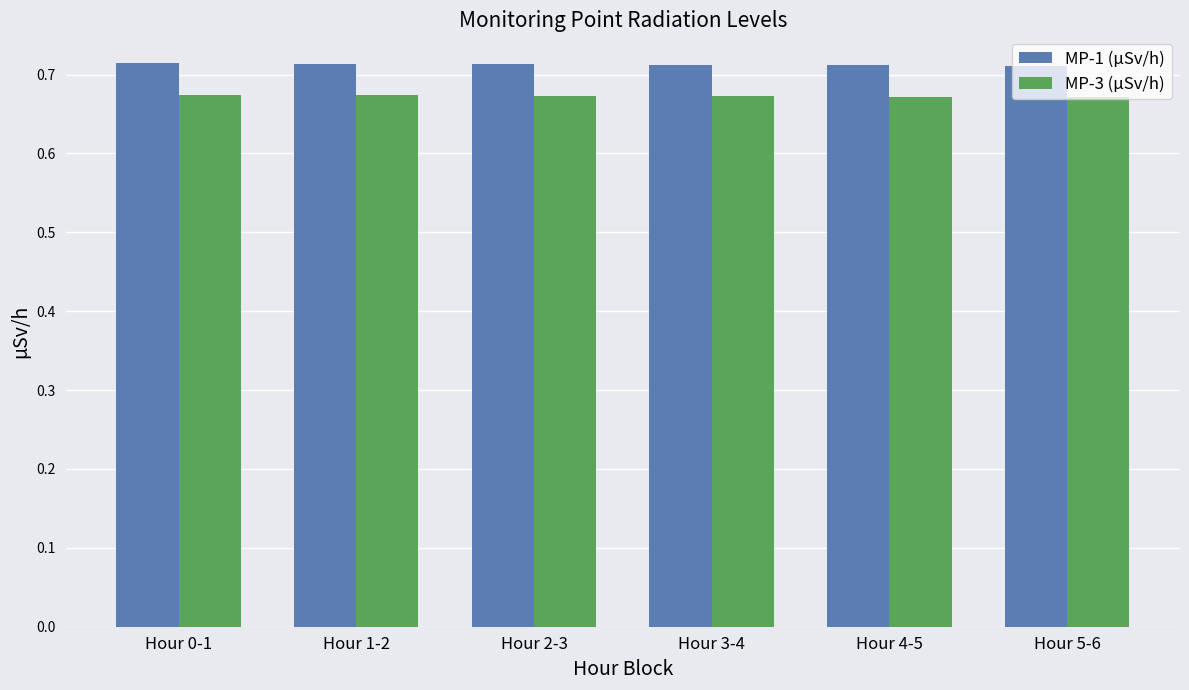

What is the sum of the MP-1 (µSv/h) values at Hour 5-6 and Hour 2-3?

1.4